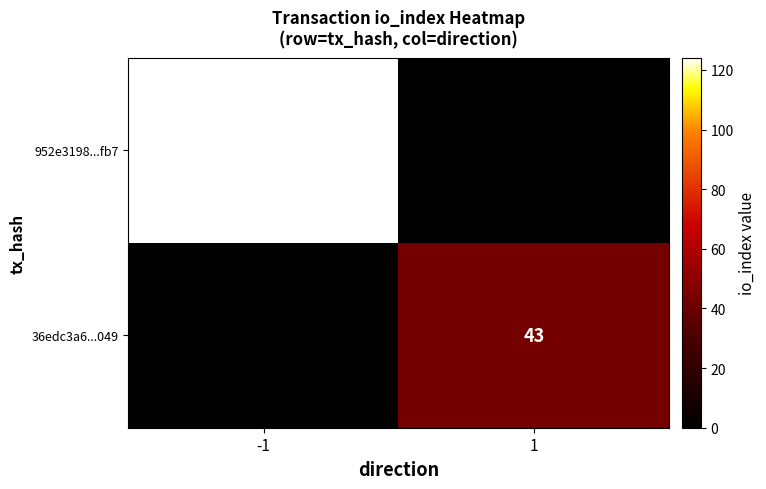

Is it true that 952e3198...fb7 equals 124 at -1?

True